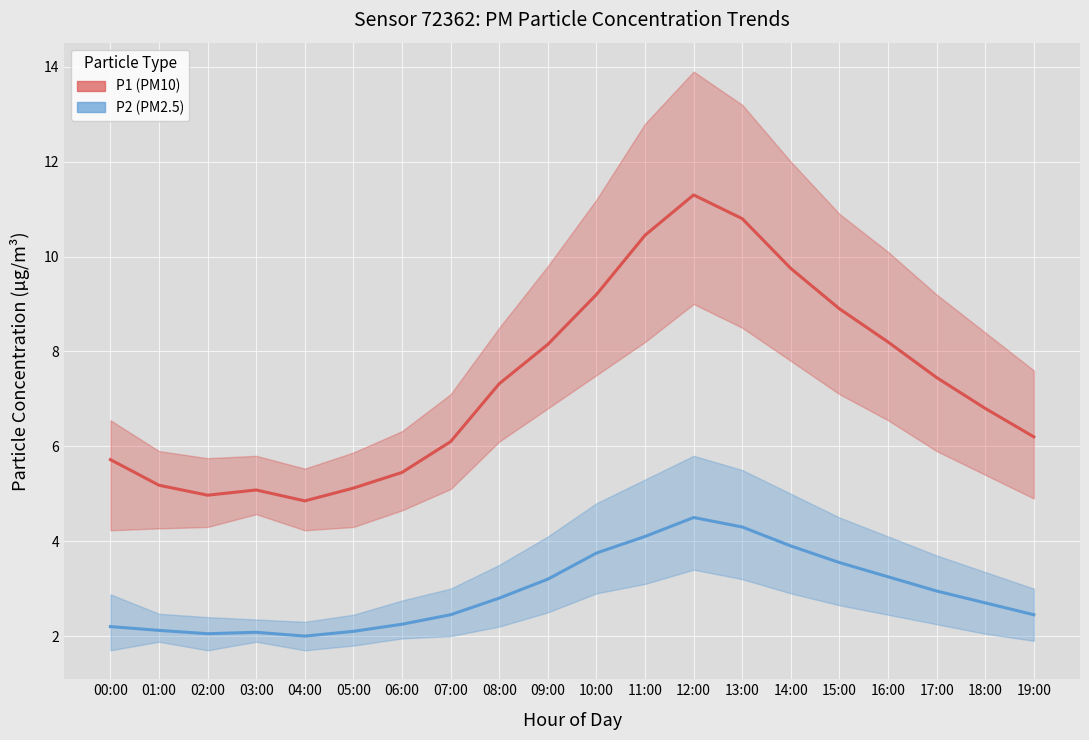

What is the total value across all series at 03:00?

7.2